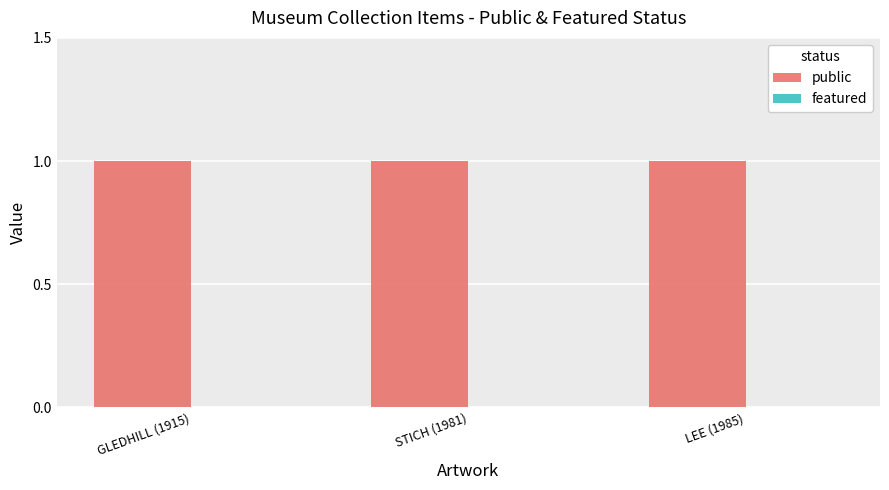

What is the greatest value displayed?

1